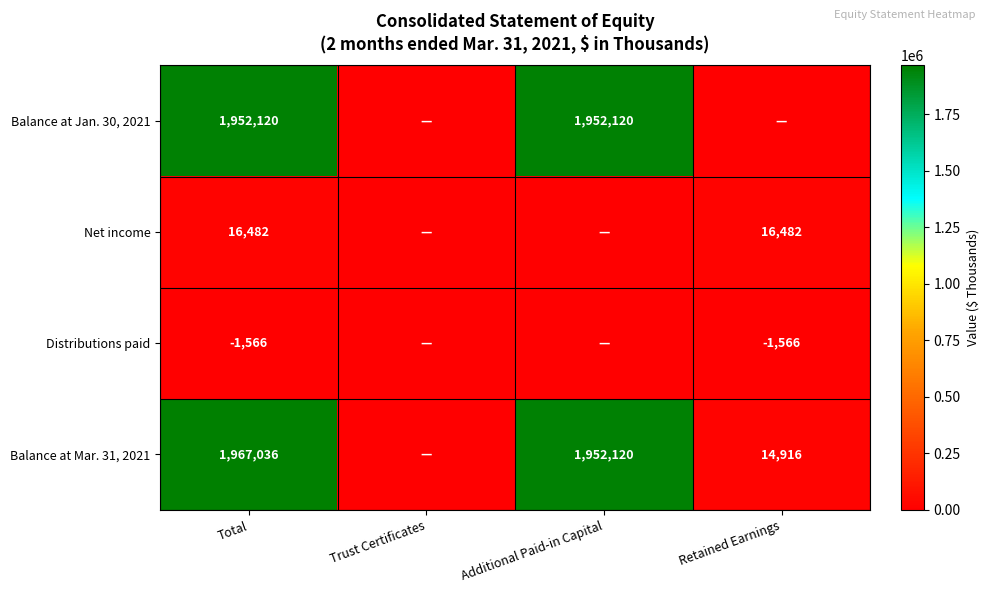

How many distinct data groups are displayed?

4